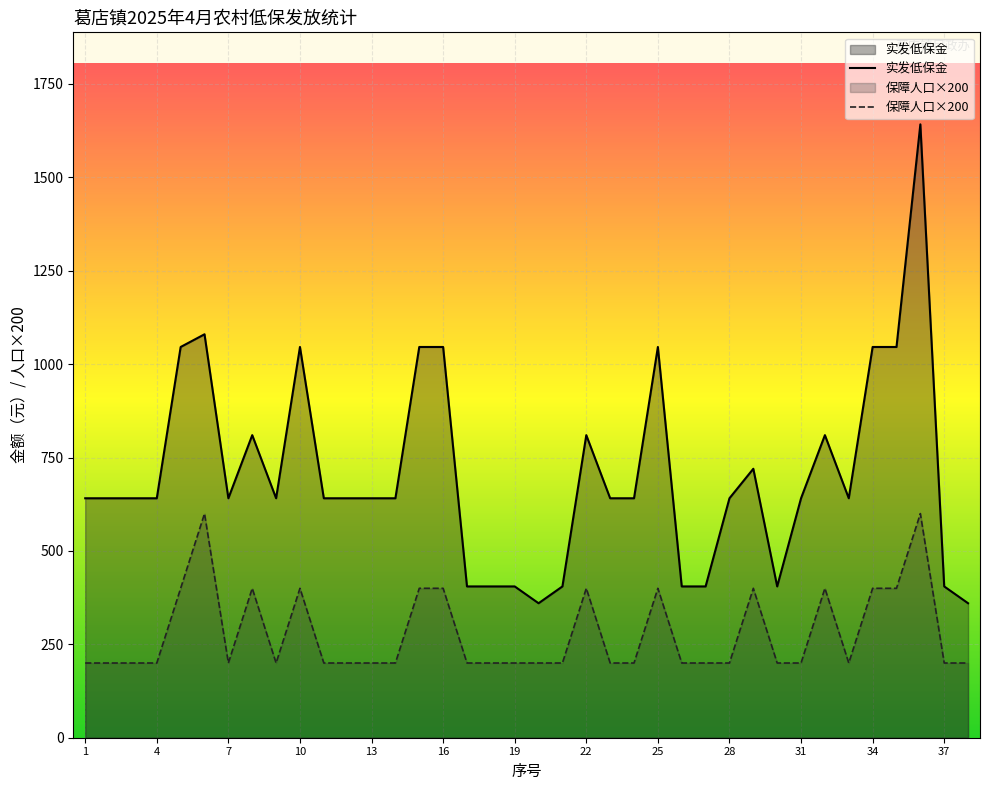

Rank the series by their maximum value, from lowest to highest.

保障人口×200, 实发低保金